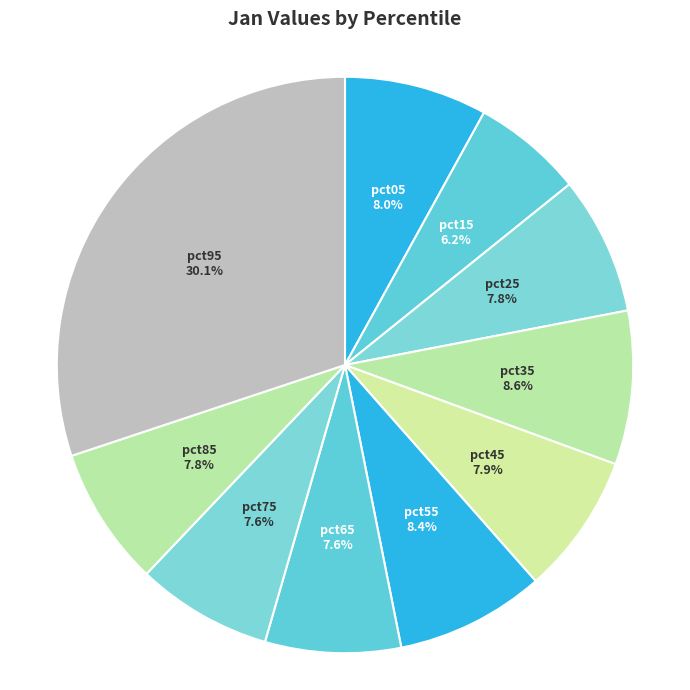

Combined, what portion of the pie is pct95 and pct85?

37.9%